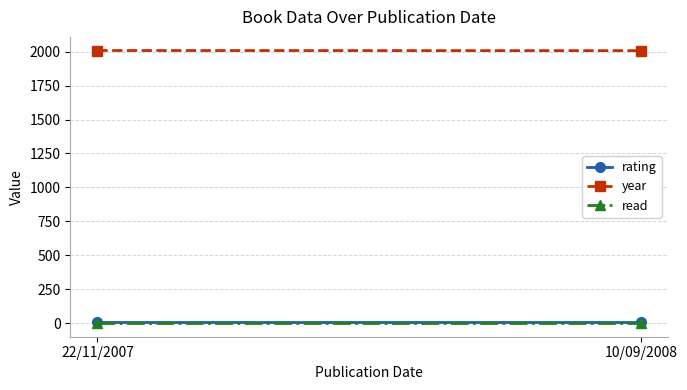

Reading left to right, transcribe all the data shown in this chart.

rating: 22/11/2007=8	10/09/2008=8
year: 22/11/2007=2008	10/09/2008=2007
read: 22/11/2007=1	10/09/2008=1